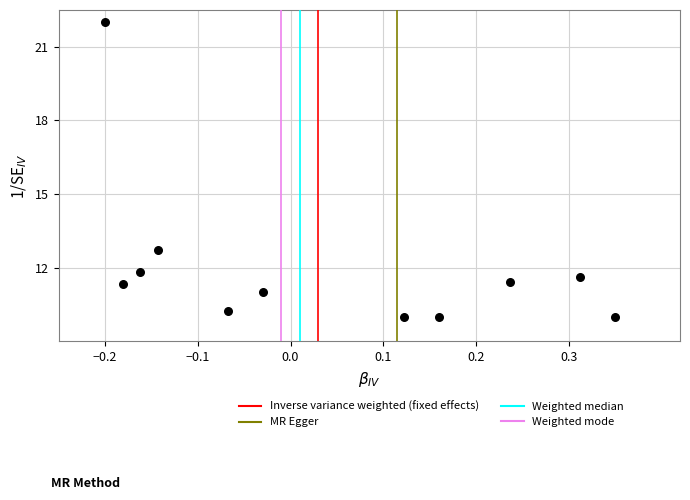

What Y value in the scatter plot is closest to 16?

12.7